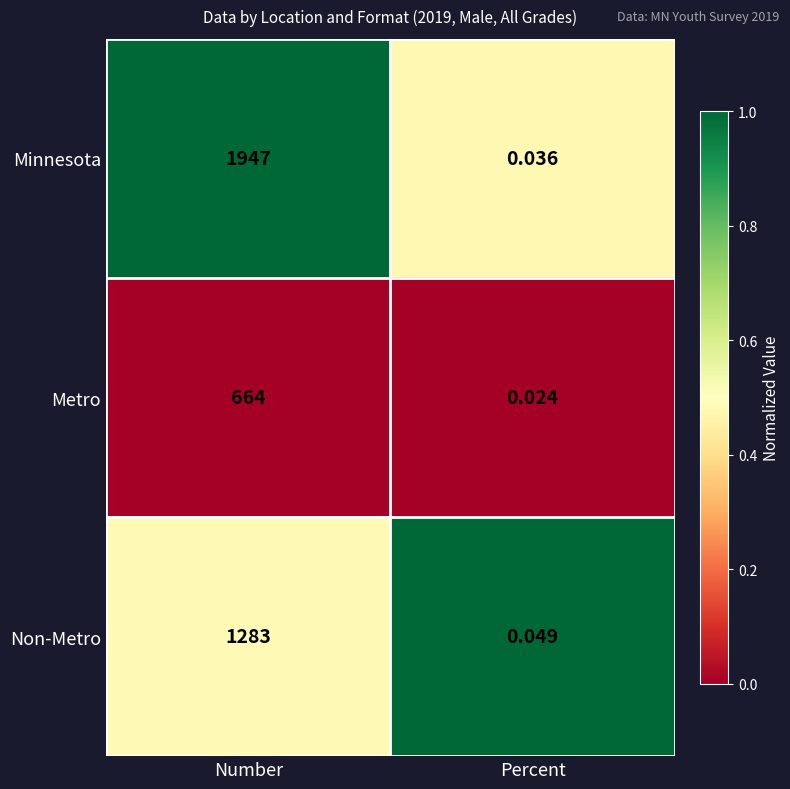

At which category does the chart reach its minimum across all series?

Percent